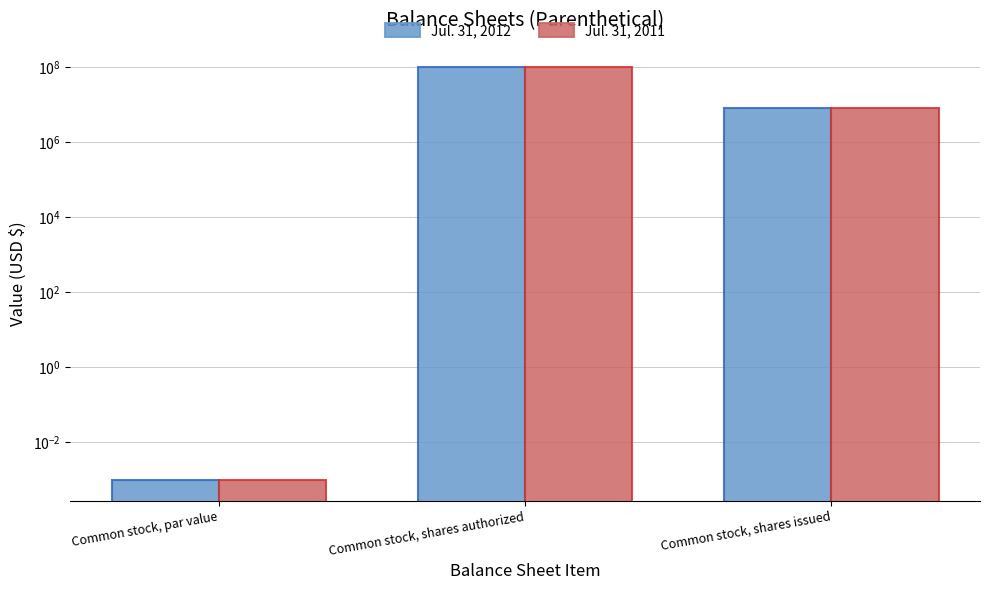

What is the label of the 1st bar from the right?

Common stock, shares issued